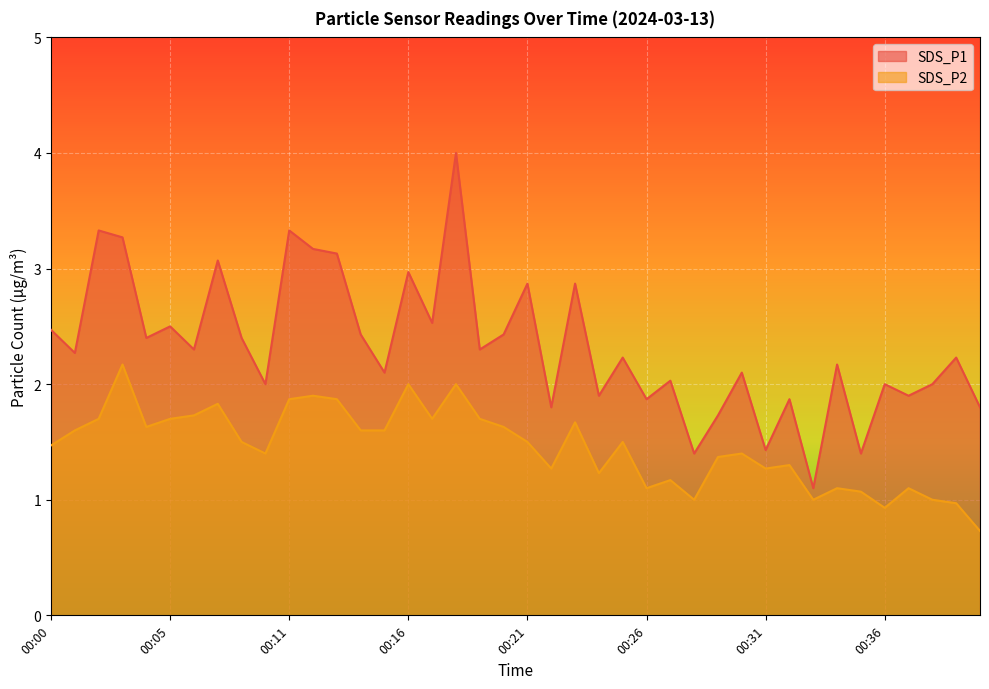

True or false: SDS_P2 and SDS_P1 cross at least once.

False